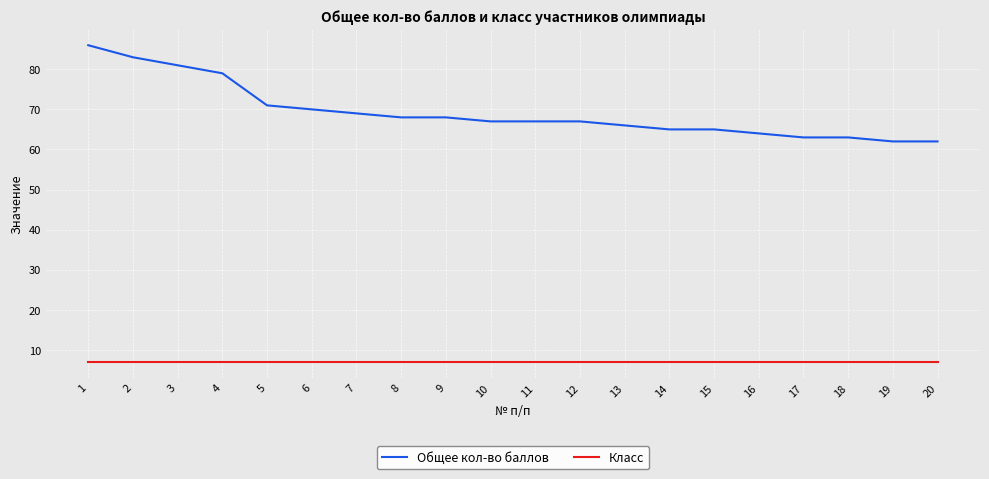

True or false: Общее кол-во баллов and Класс cross at least once.

False